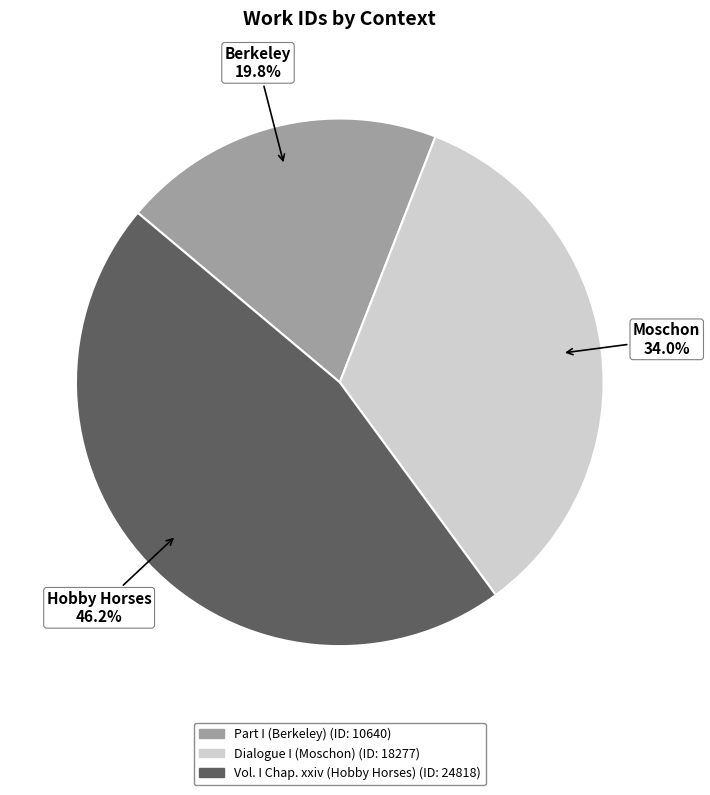

To the nearest percent, what portion does Dialogue I (Moschon) represent?

34%